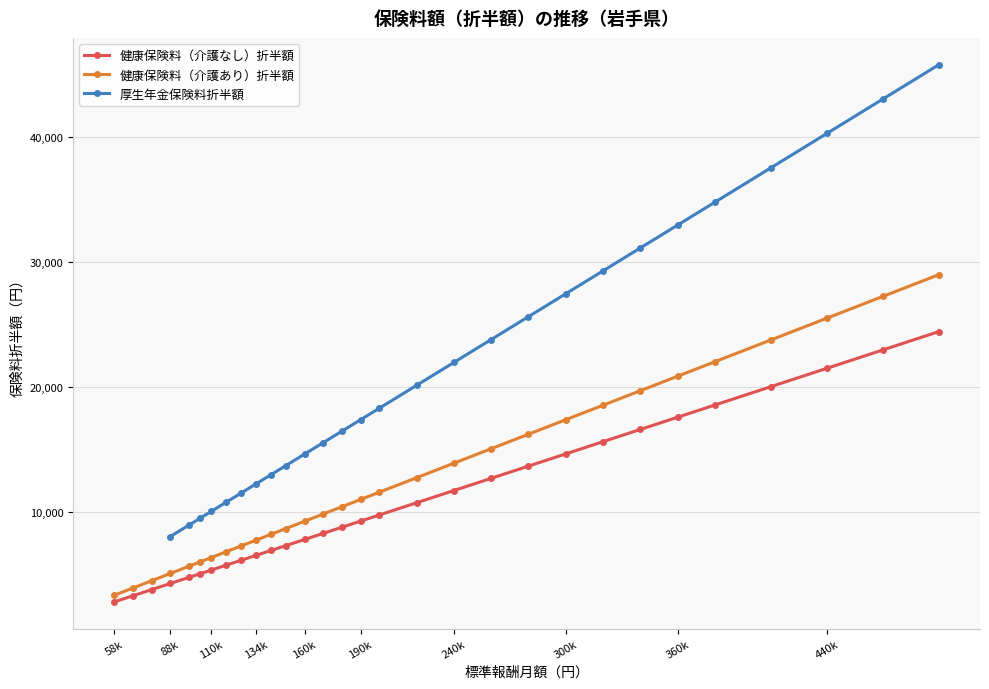

What is the sum of the 健康保険料（介護なし）折半額 values at 300k and 440k?

36149.0